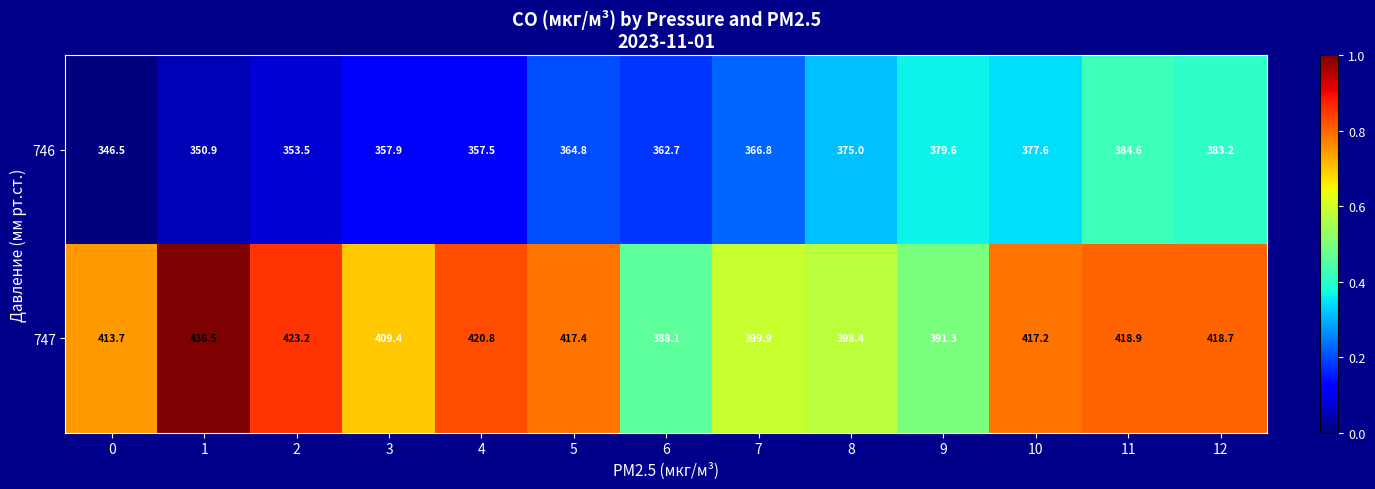

True or false: 746 has a value of 590.8 at 7.

False